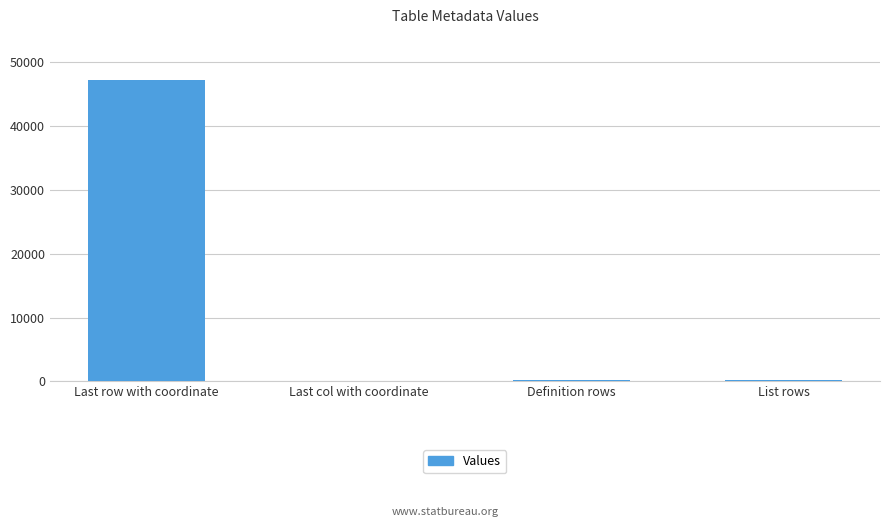

What is the sum of all values?

47546